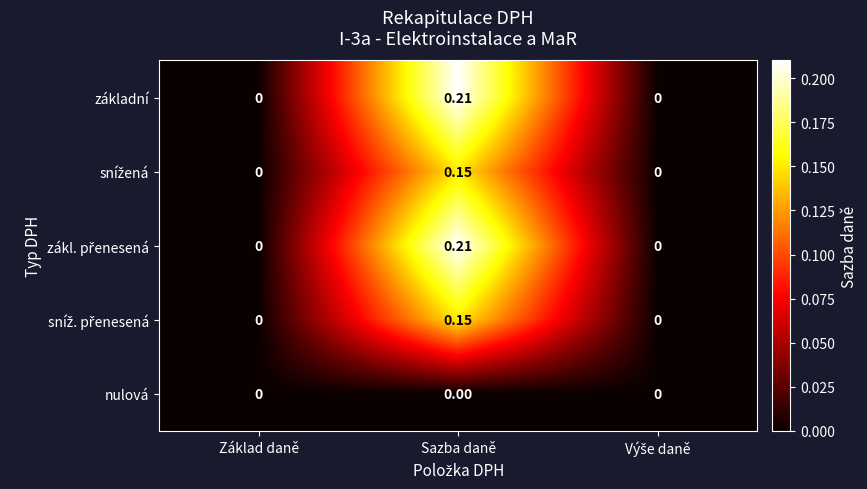

Which label corresponds to the largest value in the chart?

Sazba daně